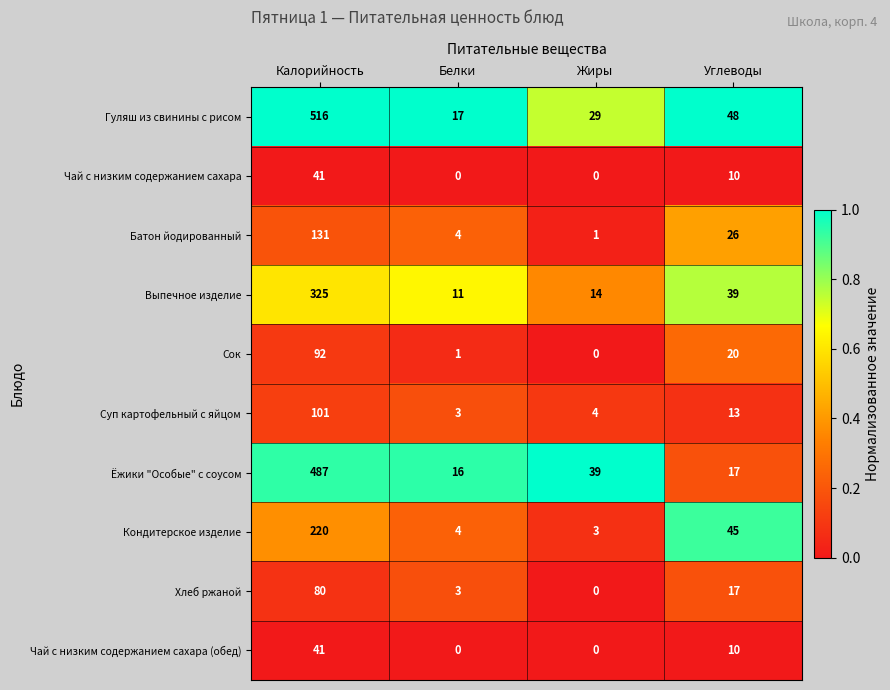

Which series has the largest range (max minus min)?

Гуляш из свинины с рисом